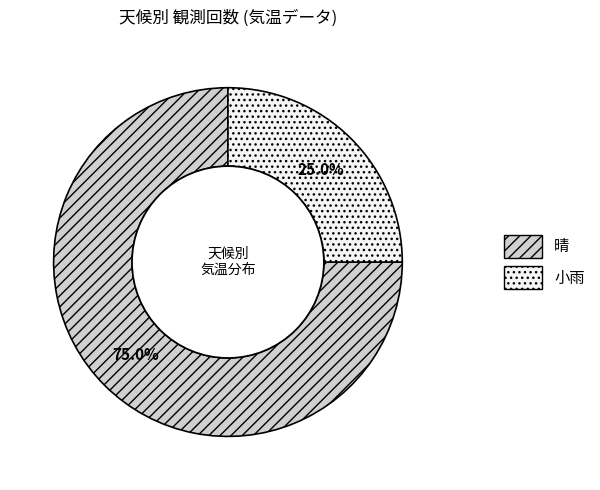

Which category has the smallest portion of the pie?

小雨